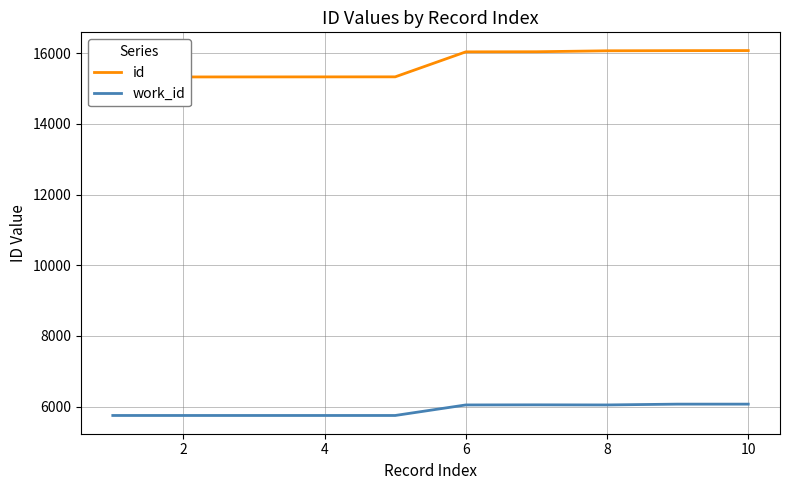

What is the average value of the id series?

15693